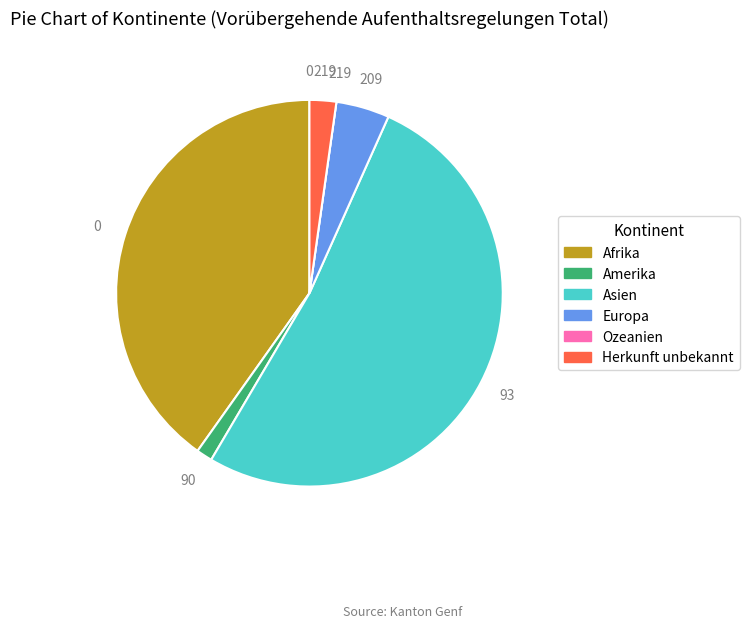

What is the largest slice in the pie chart?

Asien